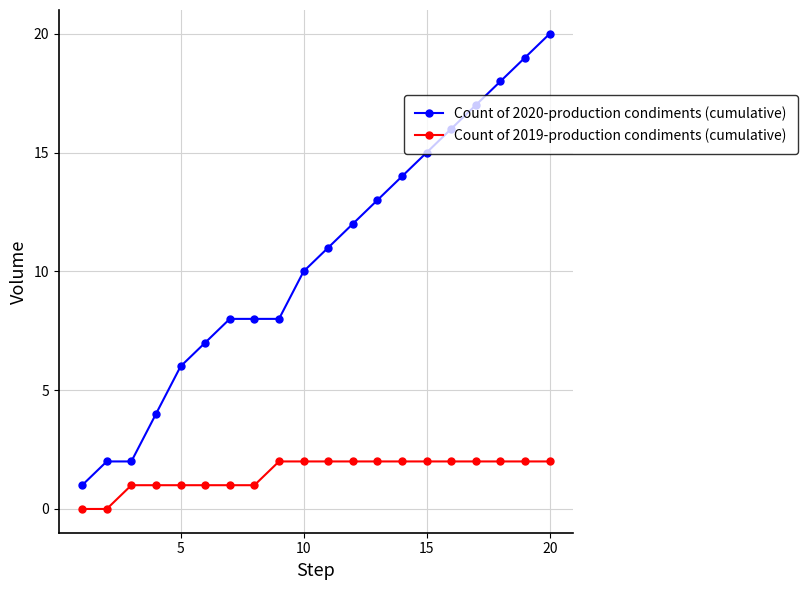

What is the greatest value displayed?

20